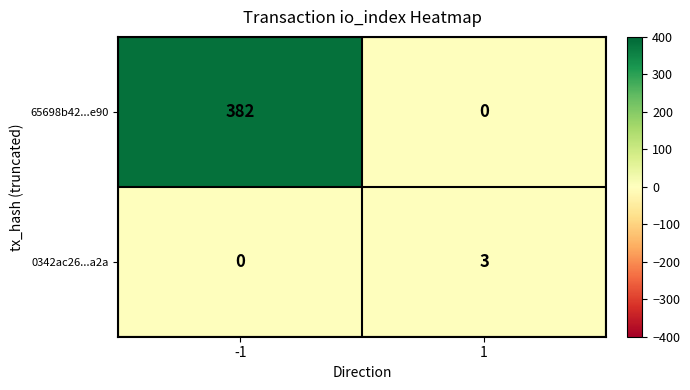

At -1, list the series in order from largest to smallest.

65698b42...e90, 0342ac26...a2a